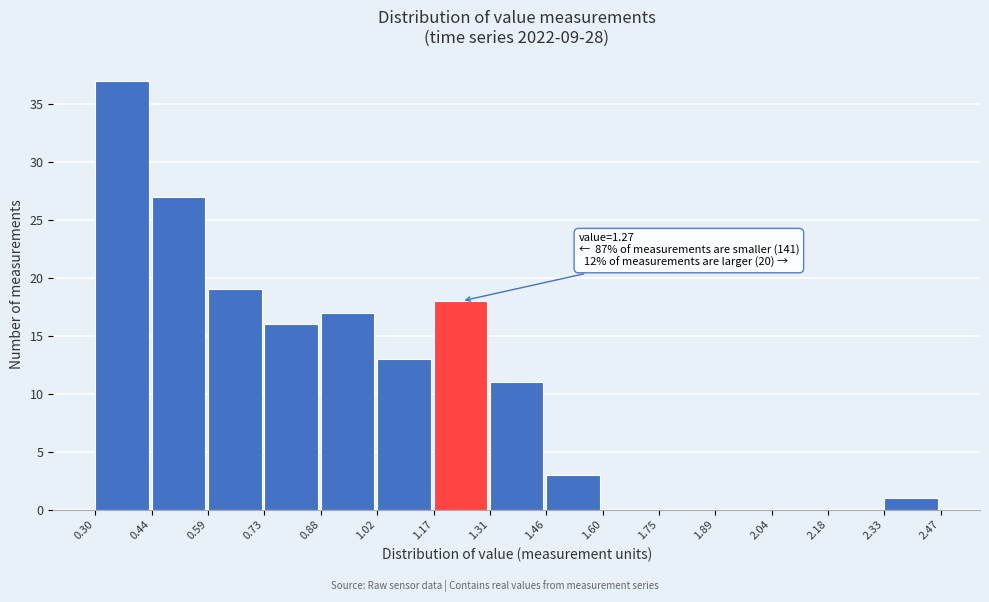

Which range on the x-axis has the tallest bar?

0.30 to 0.44